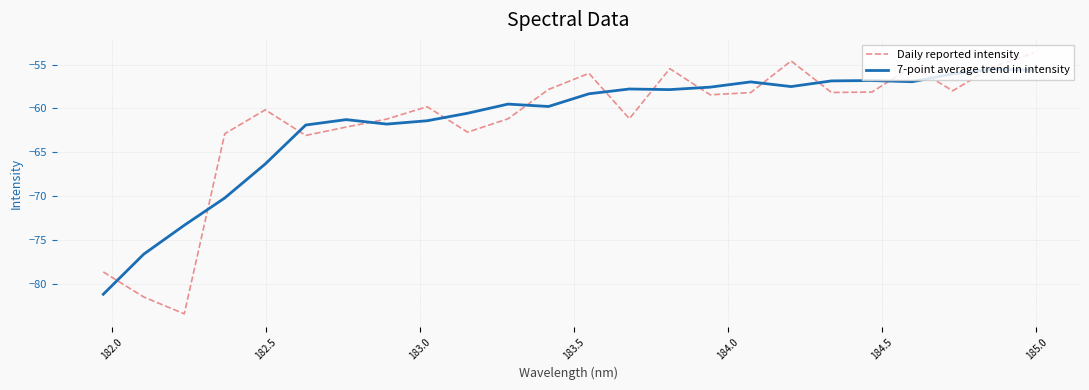

Rank the series by their maximum value, from lowest to highest.

7-point average trend in intensity, Daily reported intensity